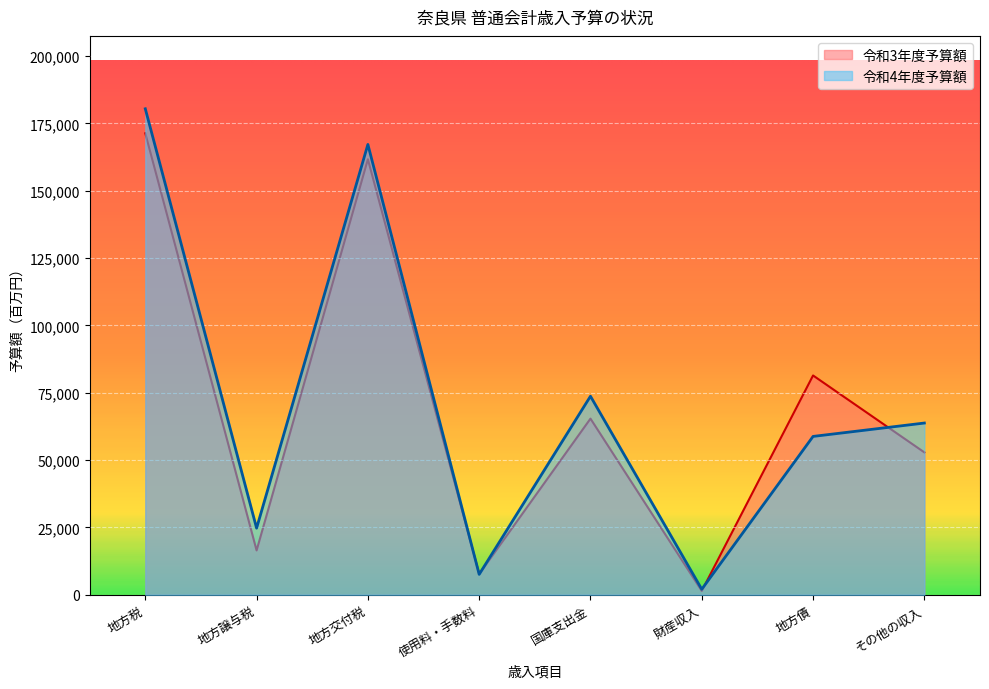

Is it true that 令和3年度予算額 equals 9603 at 地方譲与税?

False